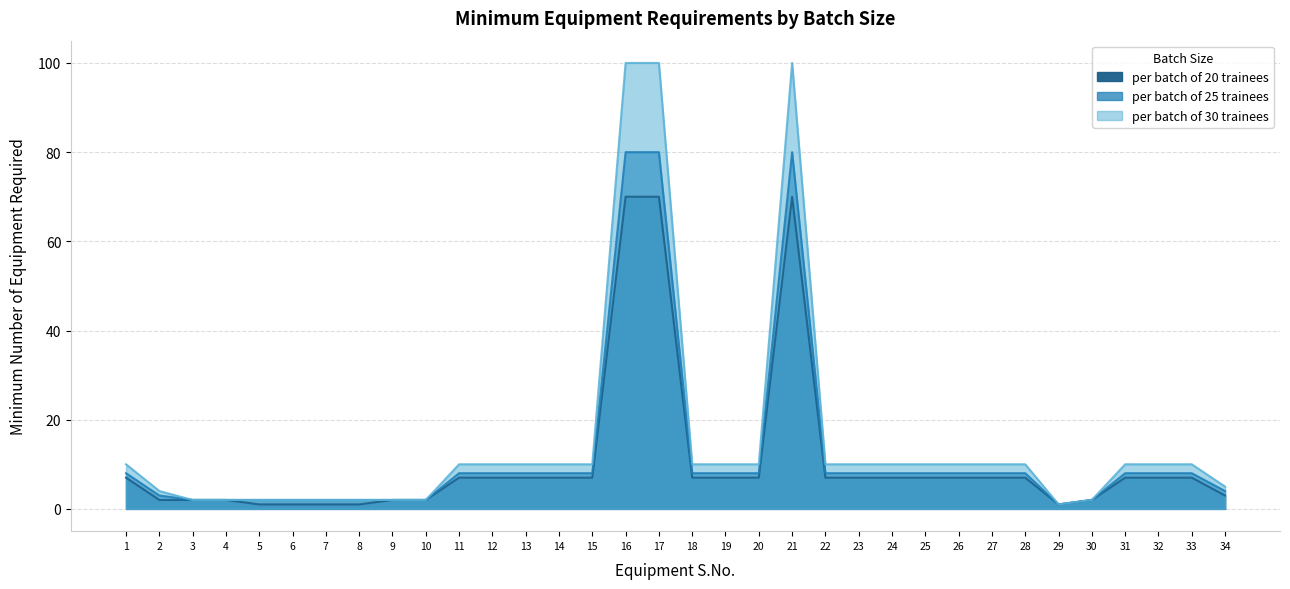

True or false: per batch of 20 trainees has more than 0 points higher than both neighbors.

True